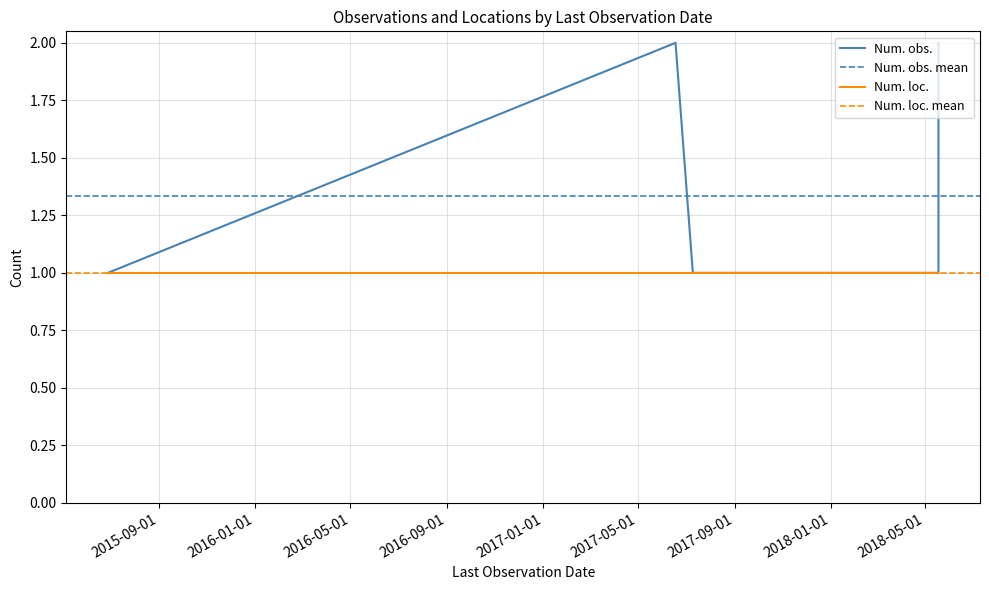

What is the difference between the maximum and second lowest values in the Num. obs. series?

1